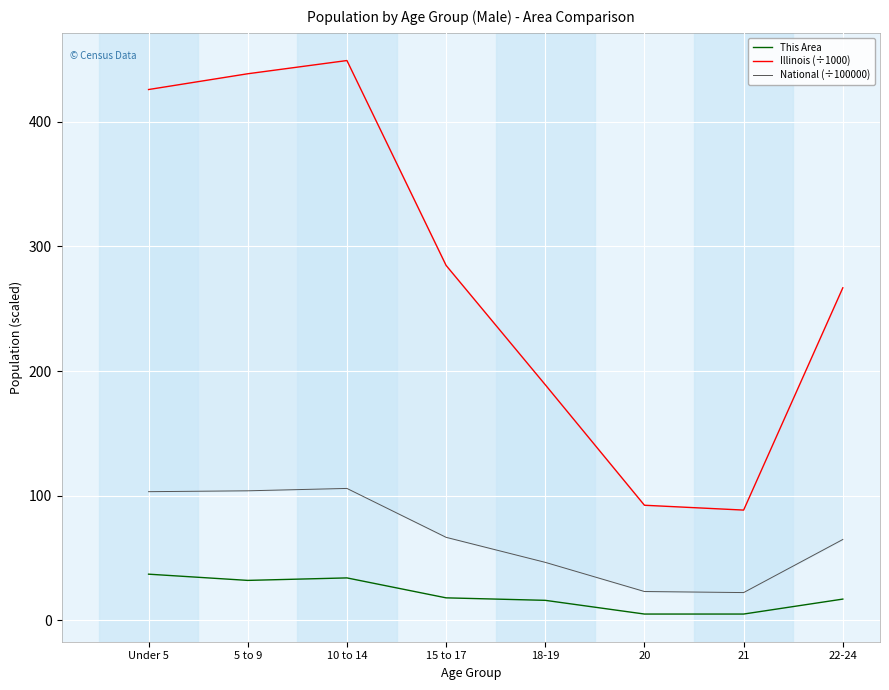

Rank the series by their maximum value, from highest to lowest.

Illinois (÷1000), National (÷100000), This Area